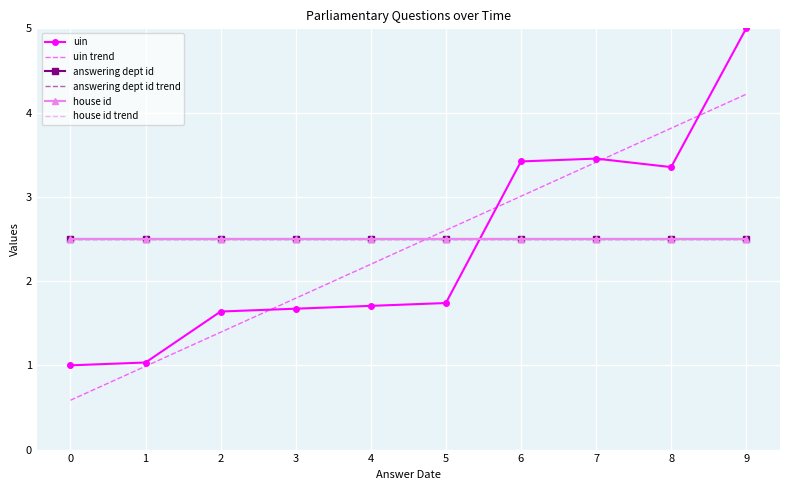

What is the average value of the uin series?

2.4